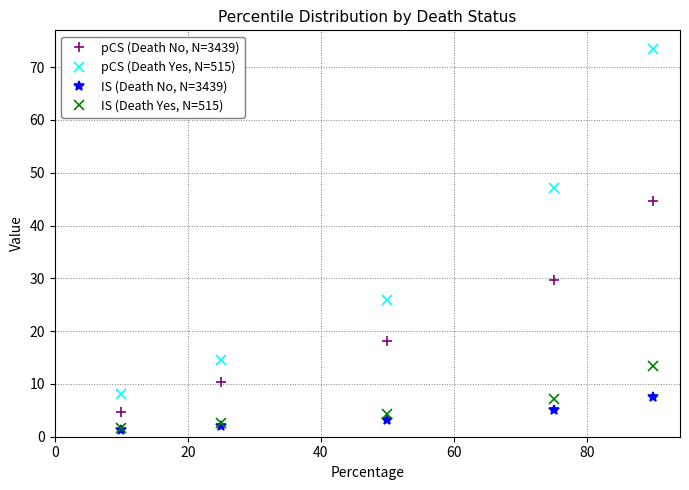

True or false: pCS (Death Yes, N=515) and pCS (Death No, N=3439) cross at least once.

False